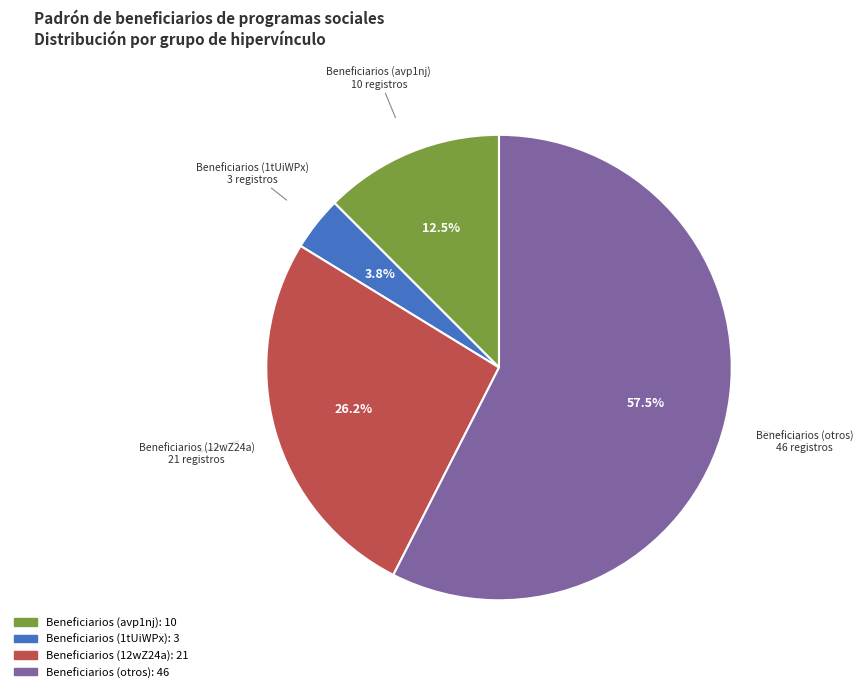

Is there any slice that represents more than half of the pie?

Yes